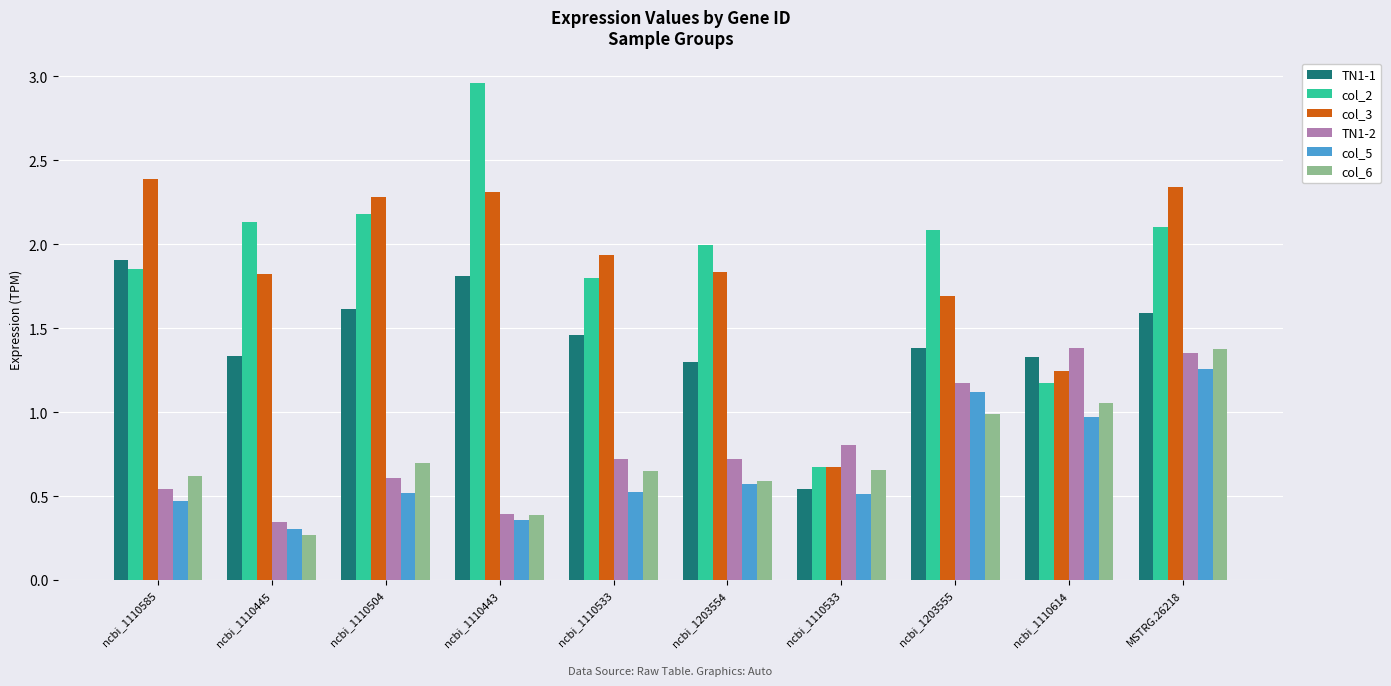

What is the difference between the highest and lowest values at ncbi_1110443?

2.6